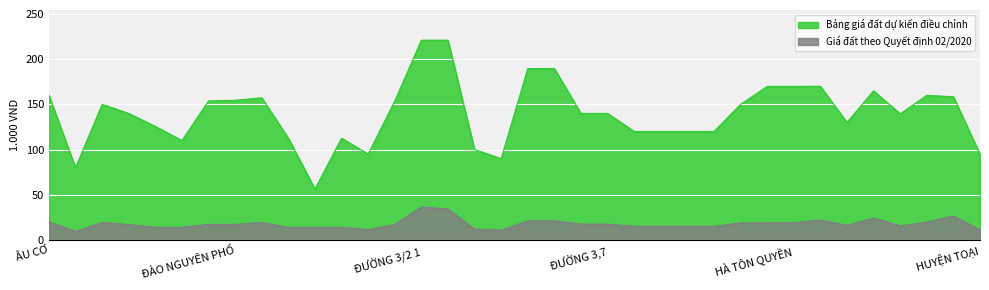

The value of Giá đất theo Quyết định 02/2020 at HUYỆN TOẠI is 11.3. True or false?

True